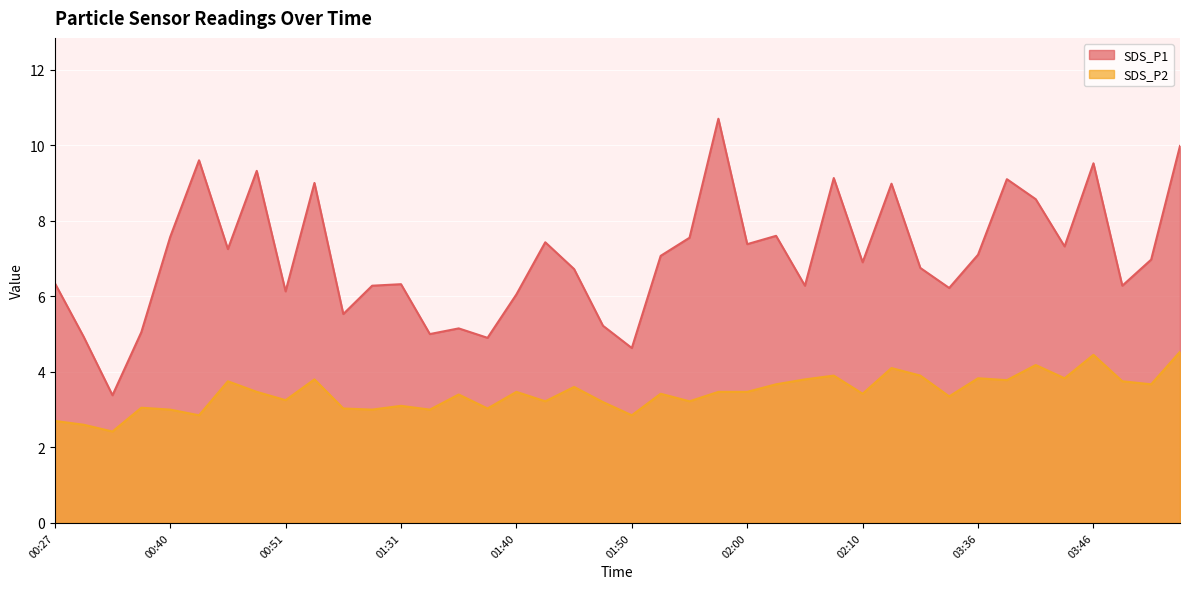

What is the minimum value shown in the chart?

2.4